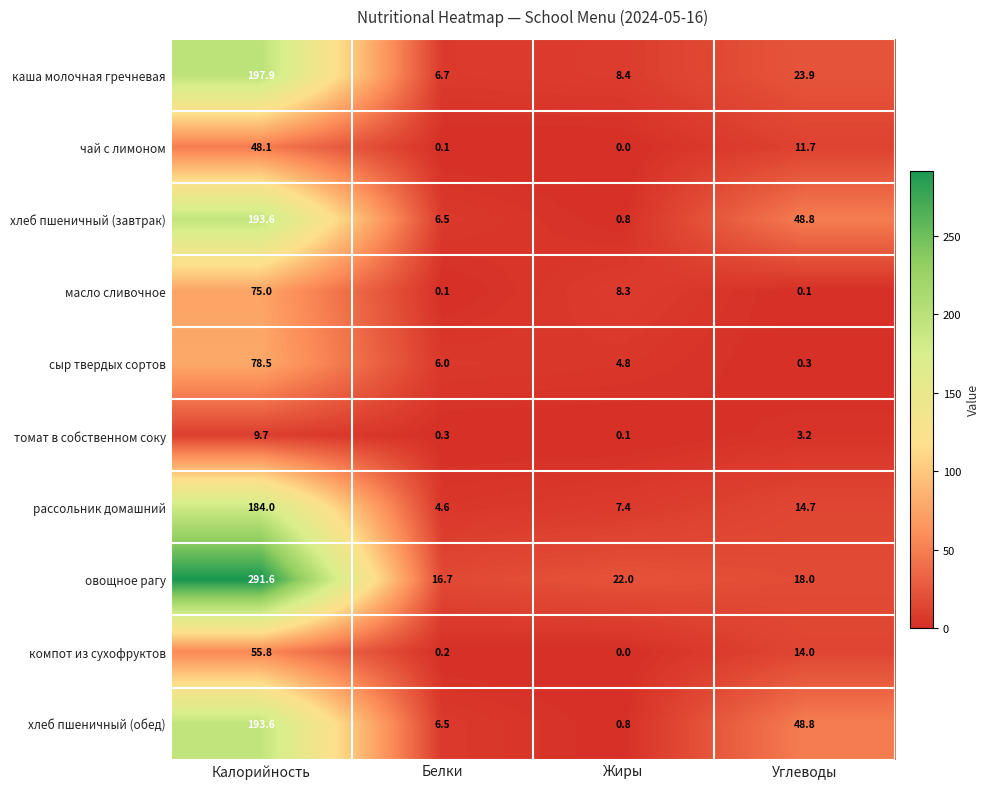

Which series has the largest total across all categories?

овощное рагу